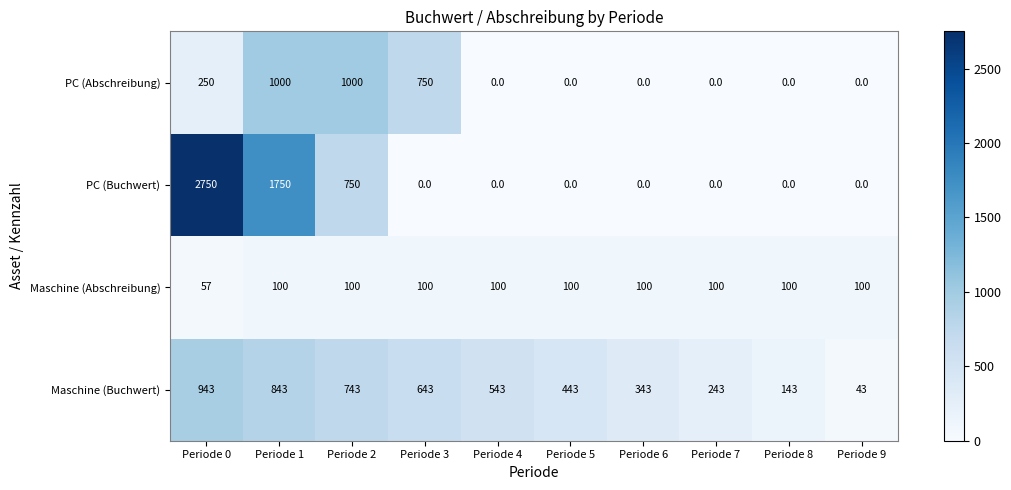

Which series has the largest range (max minus min)?

PC (Buchwert)